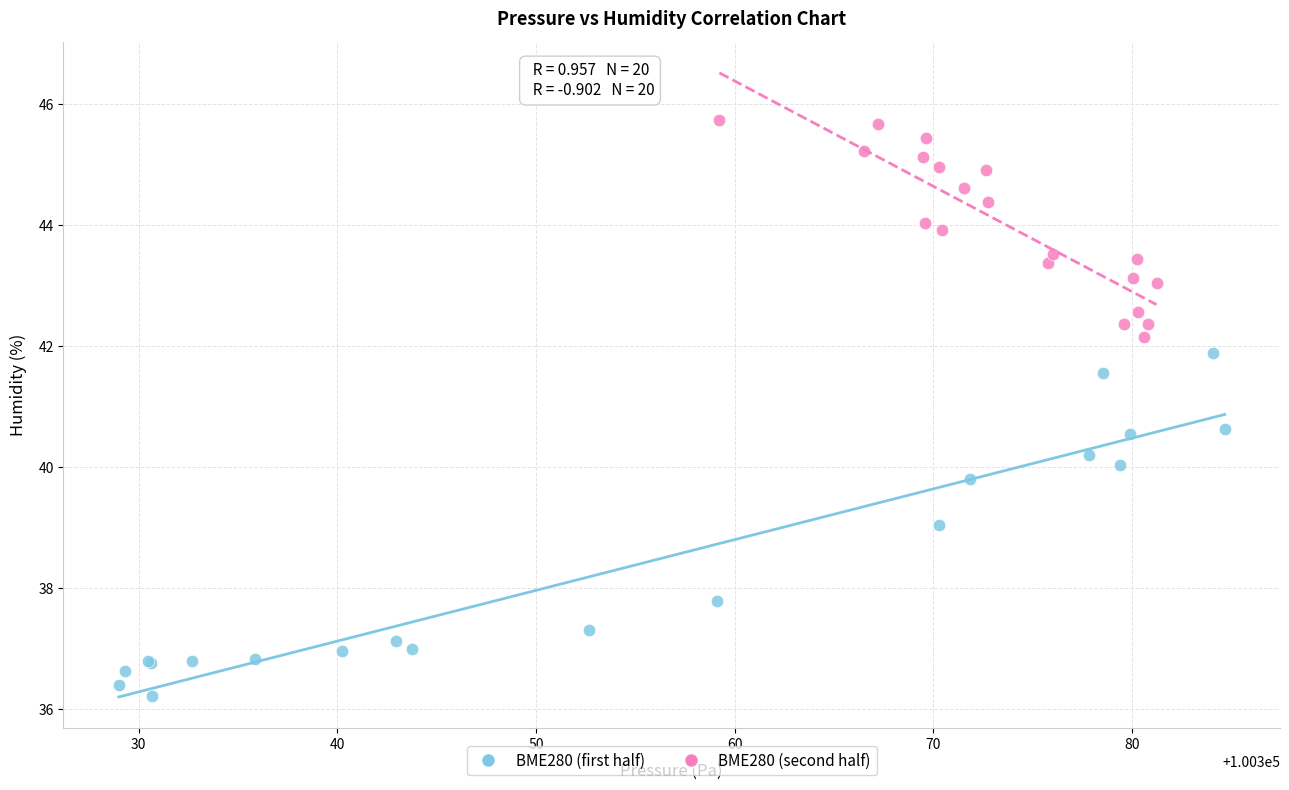

Which series contains the highest Y value?

BME280 (second half)